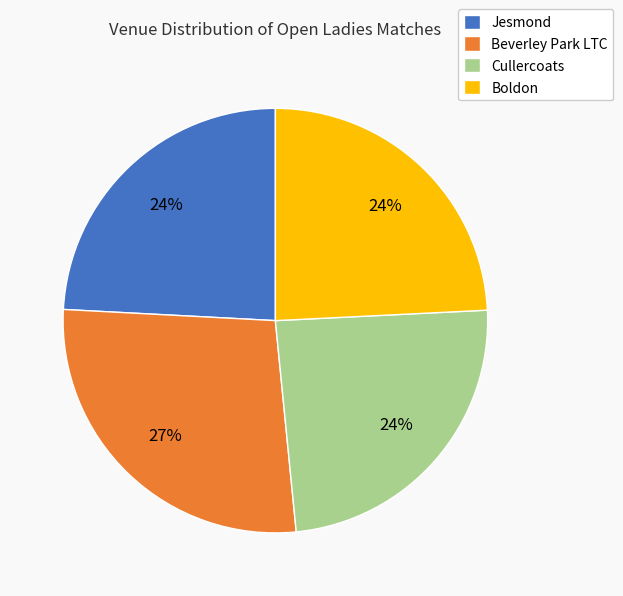

The Beverley Park LTC slice represents 27% of the pie. True or false?

True